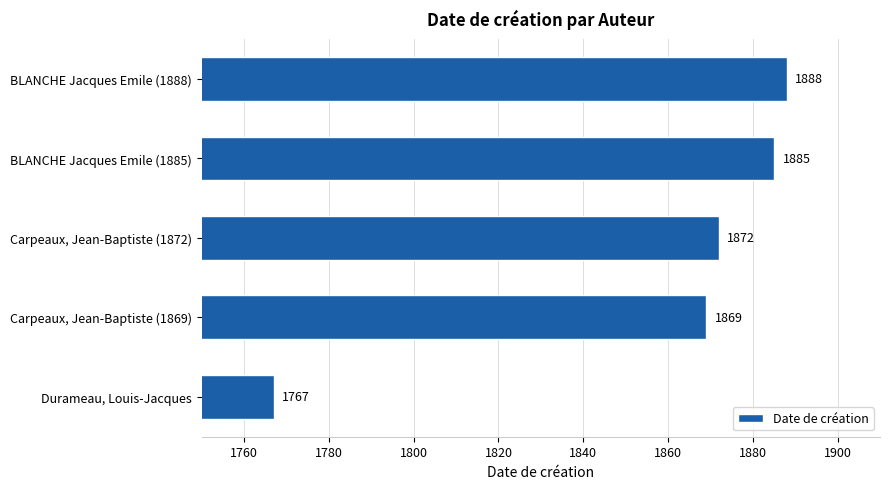

Is it true that the value at Carpeaux, Jean-Baptiste (1872) is 2565?

False